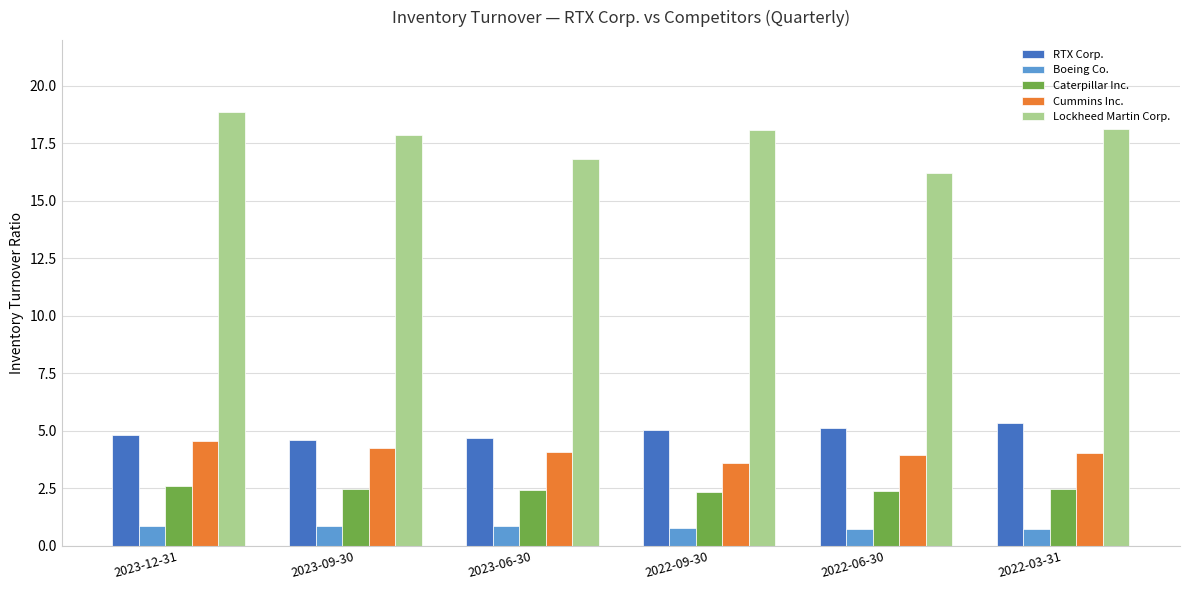

How many series are shown in this chart?

5